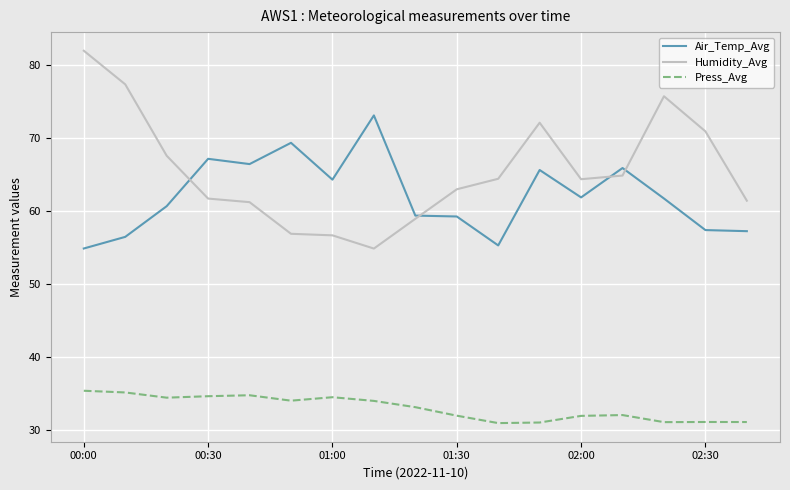

What is the minimum value shown in the chart?

30.9